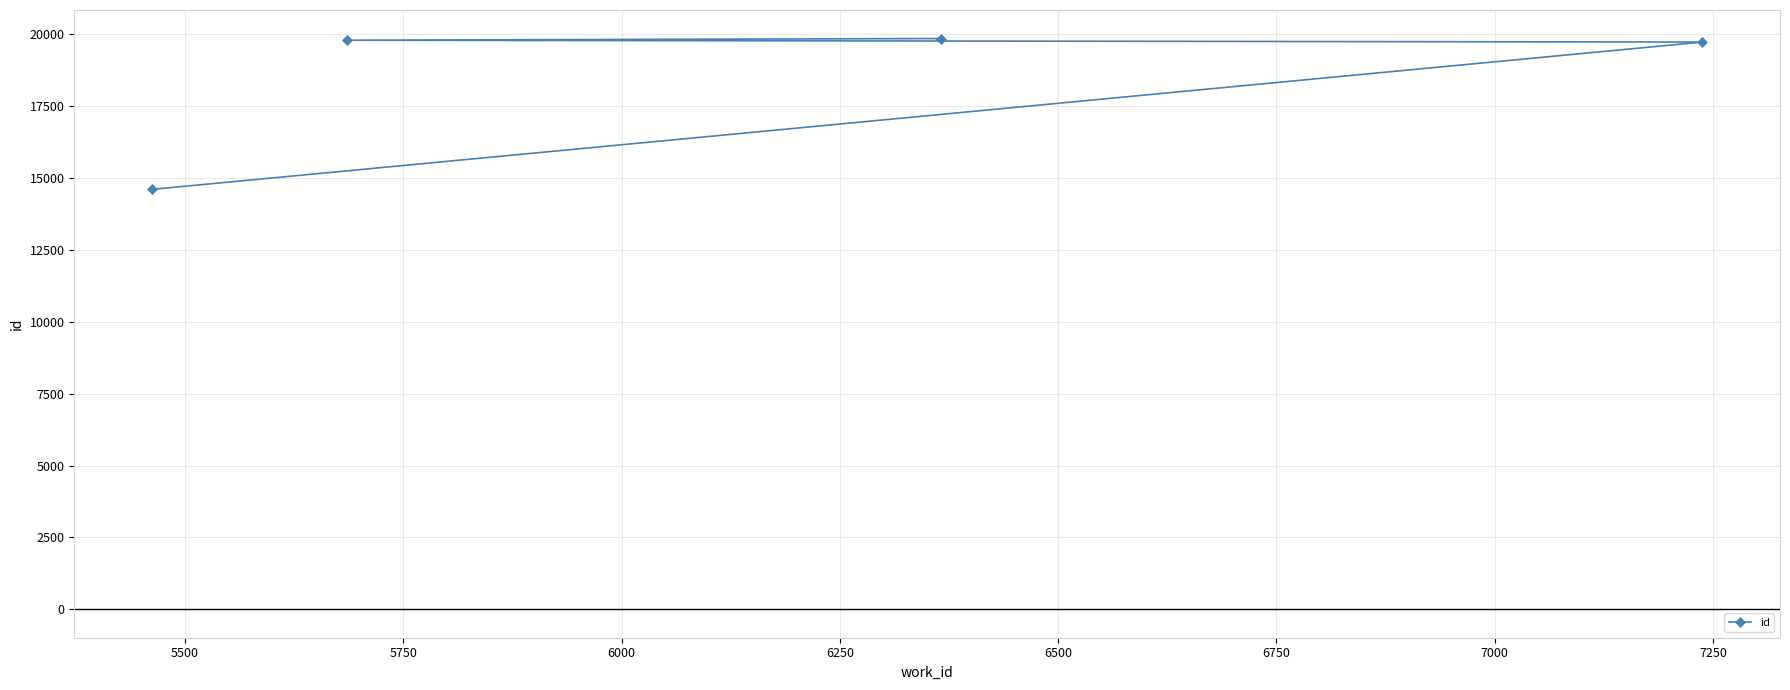

What is the value of the 3rd point from the left?

19859